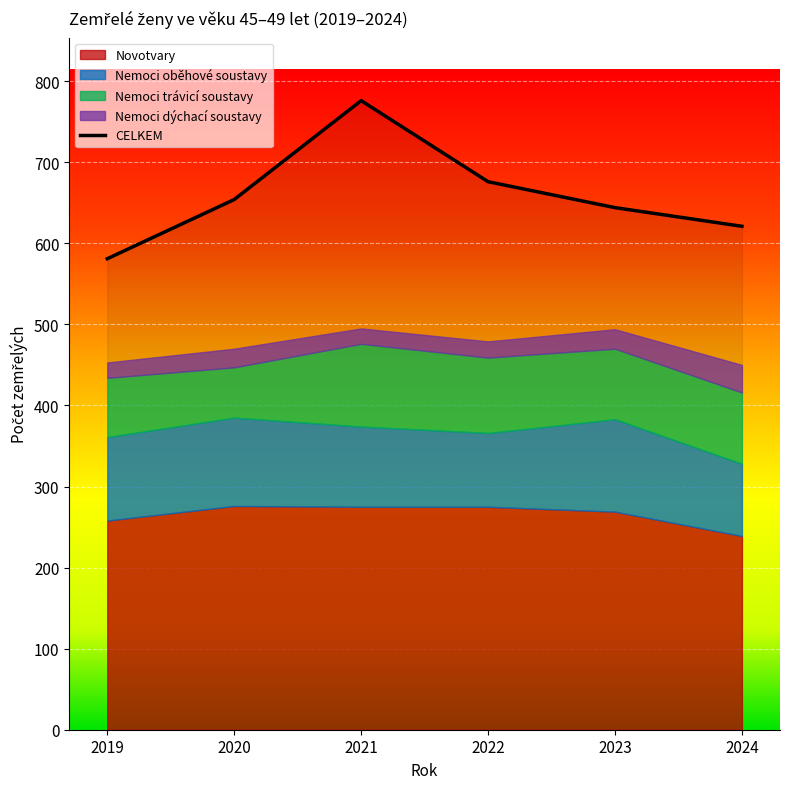

What are all the series names shown in the legend?

Novotvary, Nemoci oběhové soustavy, Nemoci trávicí soustavy, Nemoci dýchací soustavy, CELKEM